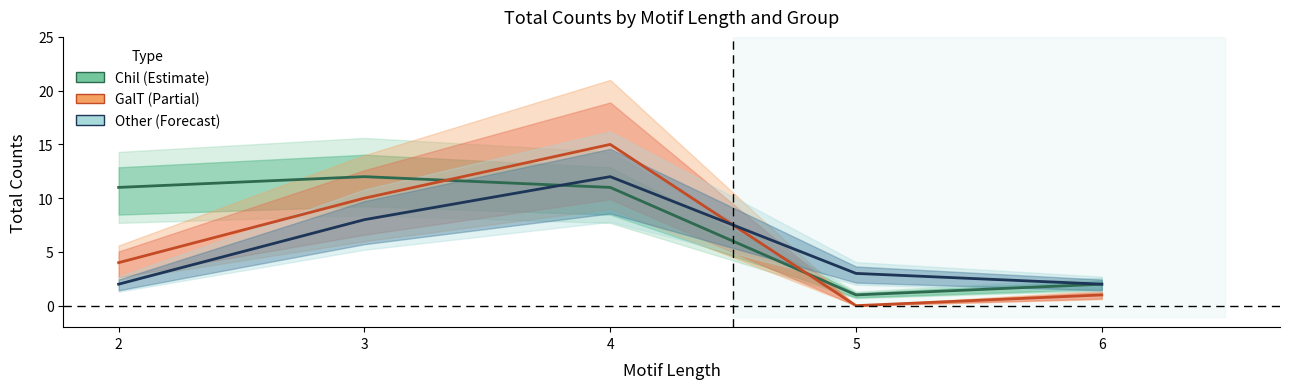

Between 6 and 4, which is larger?

4